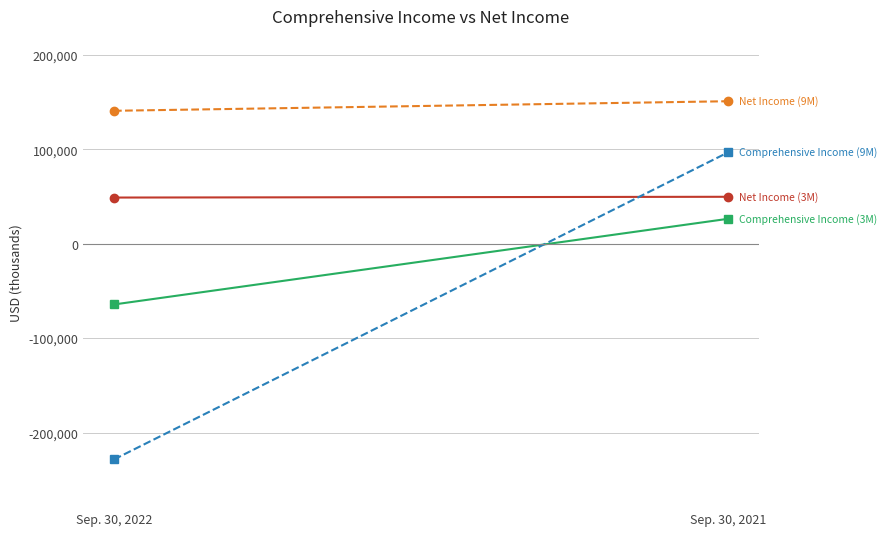

What is the average value of the Comprehensive Income (9M) series?

-65692